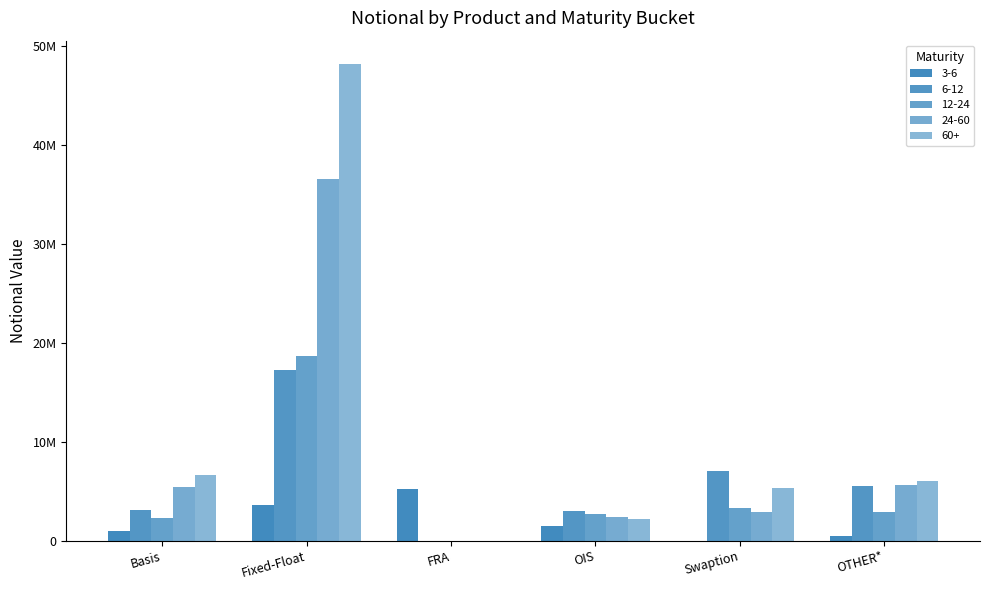

Reading left to right, what are all the values shown in this chart?

3-6: Basis=1005892	Fixed-Float=3668175	FRA=5279443	OIS=1473832	Swaption=586	OTHER*=464777
6-12: Basis=3119004	Fixed-Float=17258650	FRA=26267	OIS=3059169	Swaption=7049035	OTHER*=5520294
12-24: Basis=2274134	Fixed-Float=18715088	FRA=0	OIS=2755867	Swaption=3328560	OTHER*=2916074
24-60: Basis=5485951	Fixed-Float=36548161	FRA=265	OIS=2407045	Swaption=2926582	OTHER*=5675203
60+: Basis=6668597	Fixed-Float=48103502	FRA=0	OIS=2210700	Swaption=5292084	OTHER*=6092109